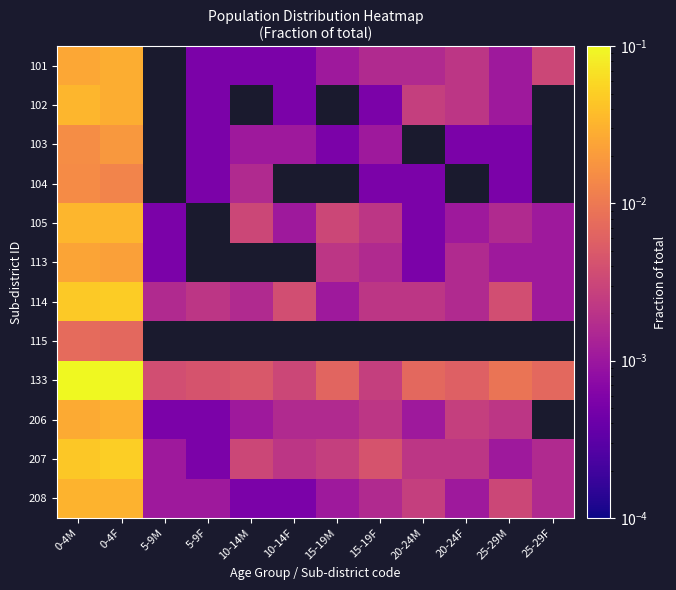

At which category is the sum across all series the highest?

0-4M